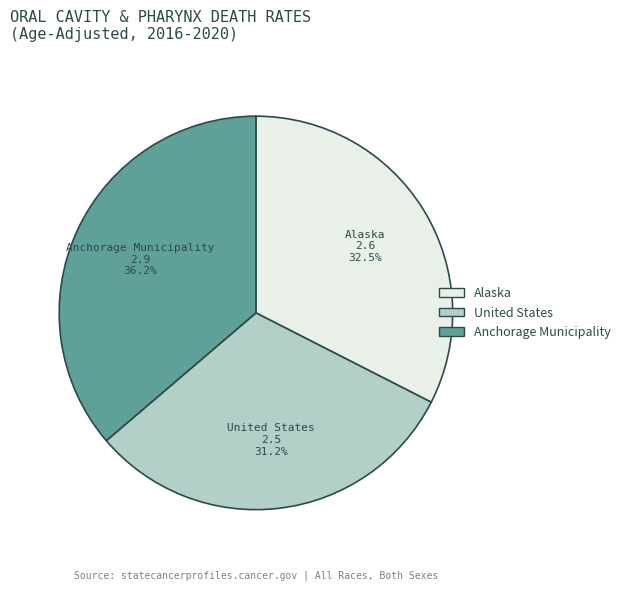

To the nearest percent, what portion does Anchorage Municipality represent?

36%